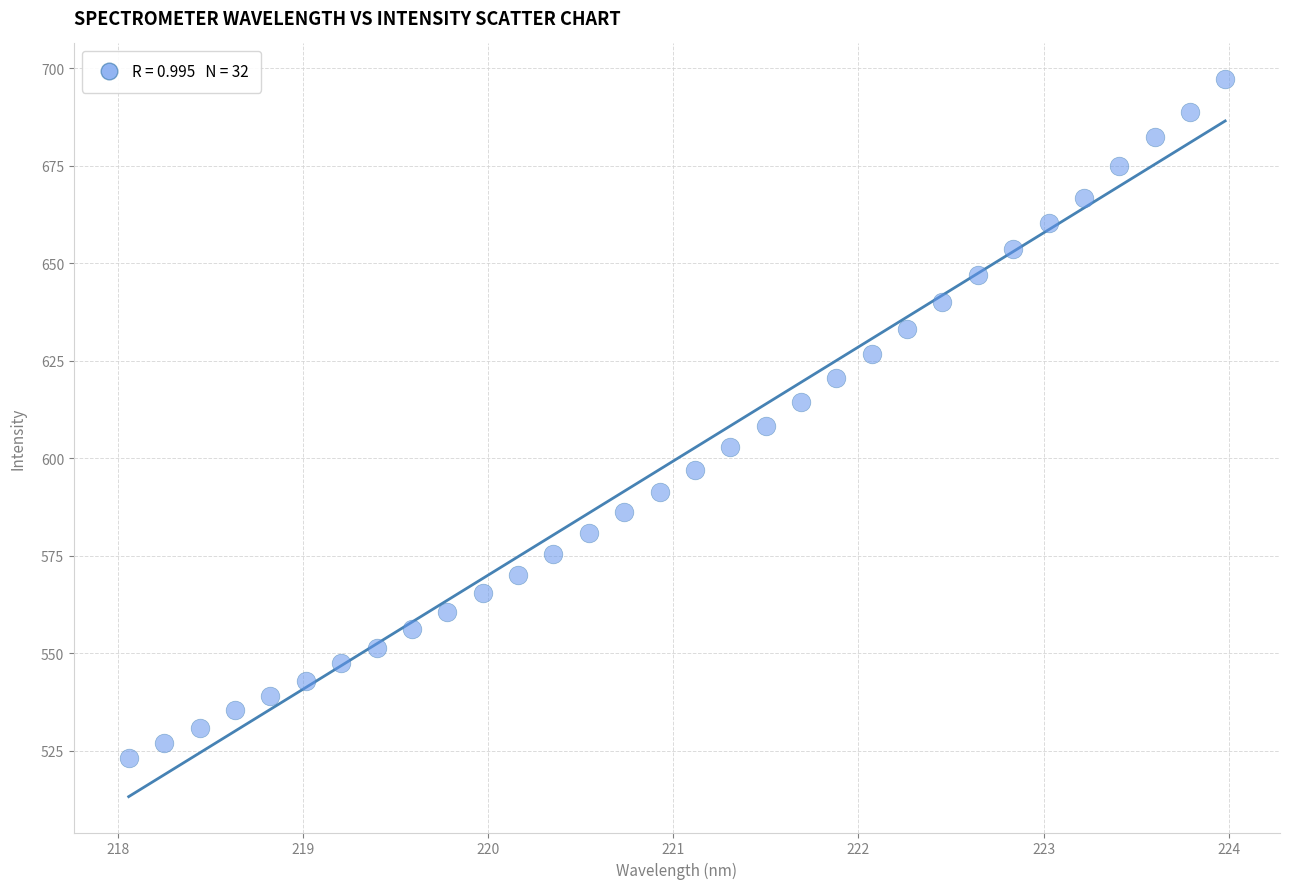

What is the range of X values (max minus min)?

5.9